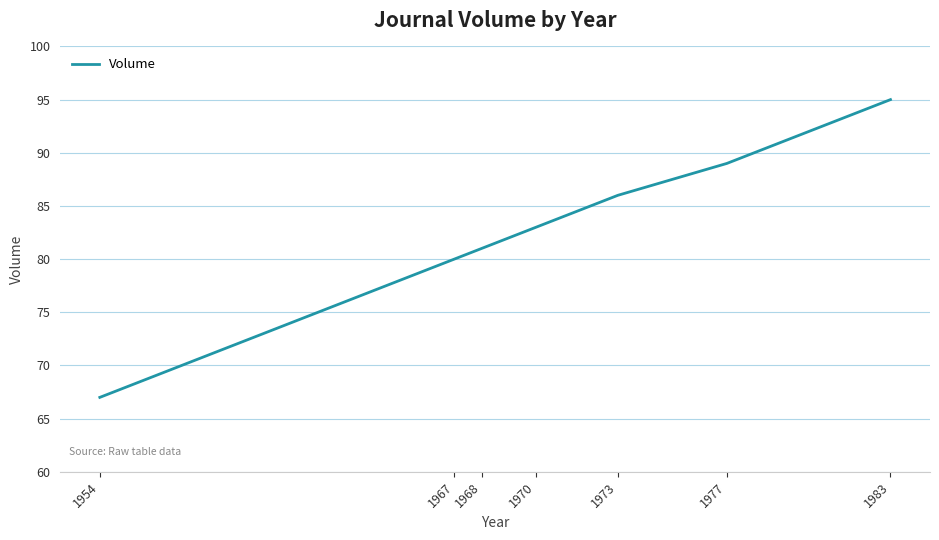

At which label is the value closest to 81?

1968